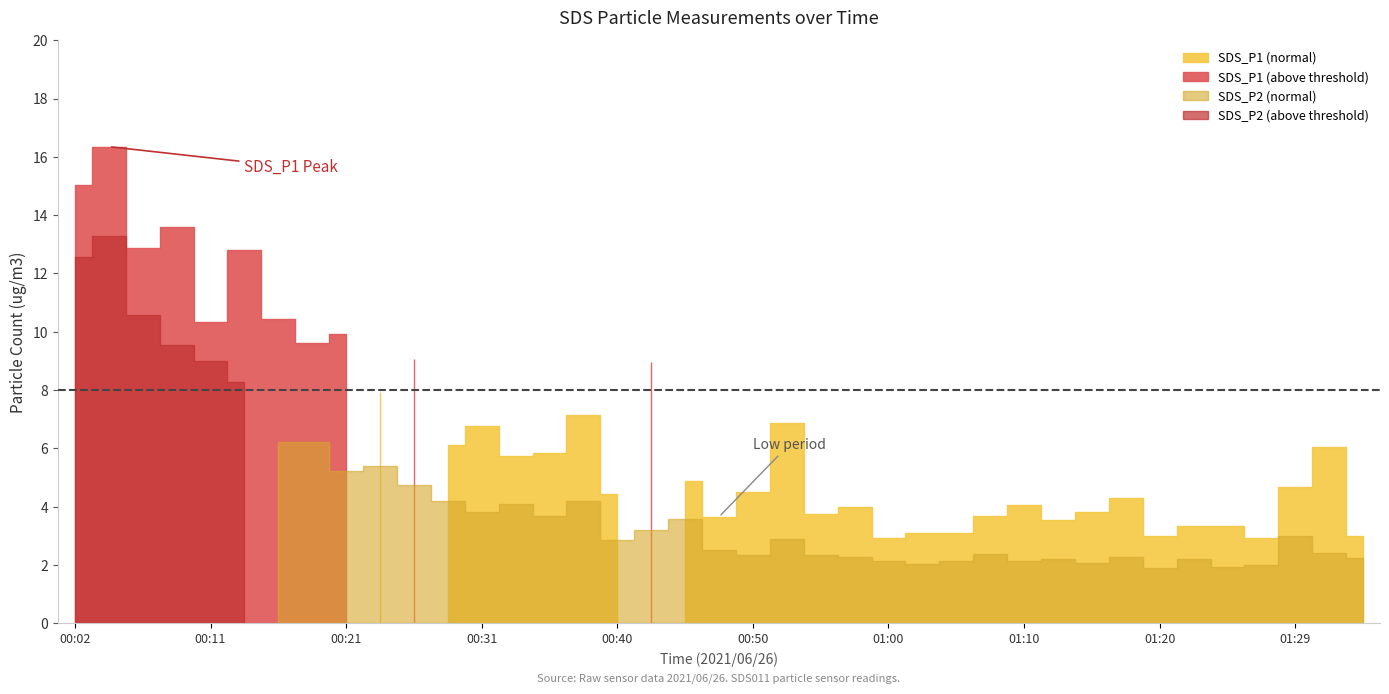

At how many categories does at least one series exceed 2?

39